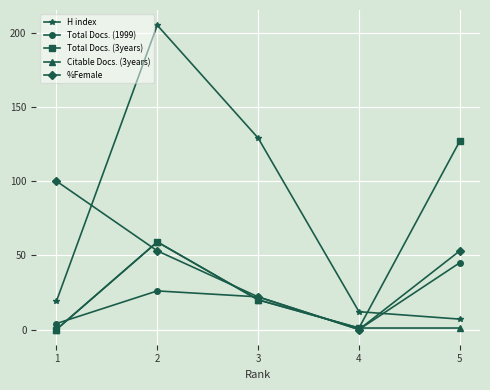

Which series ends up on top after the final intersection of Total Docs. (1999) and Citable Docs. (3years)?

Total Docs. (1999)